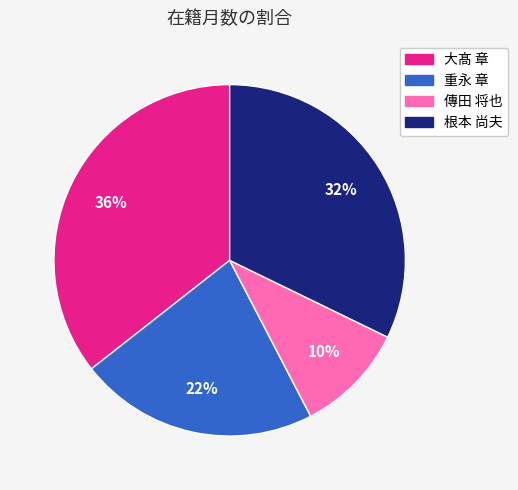

Which category has the smallest portion of the pie?

傳田 将也